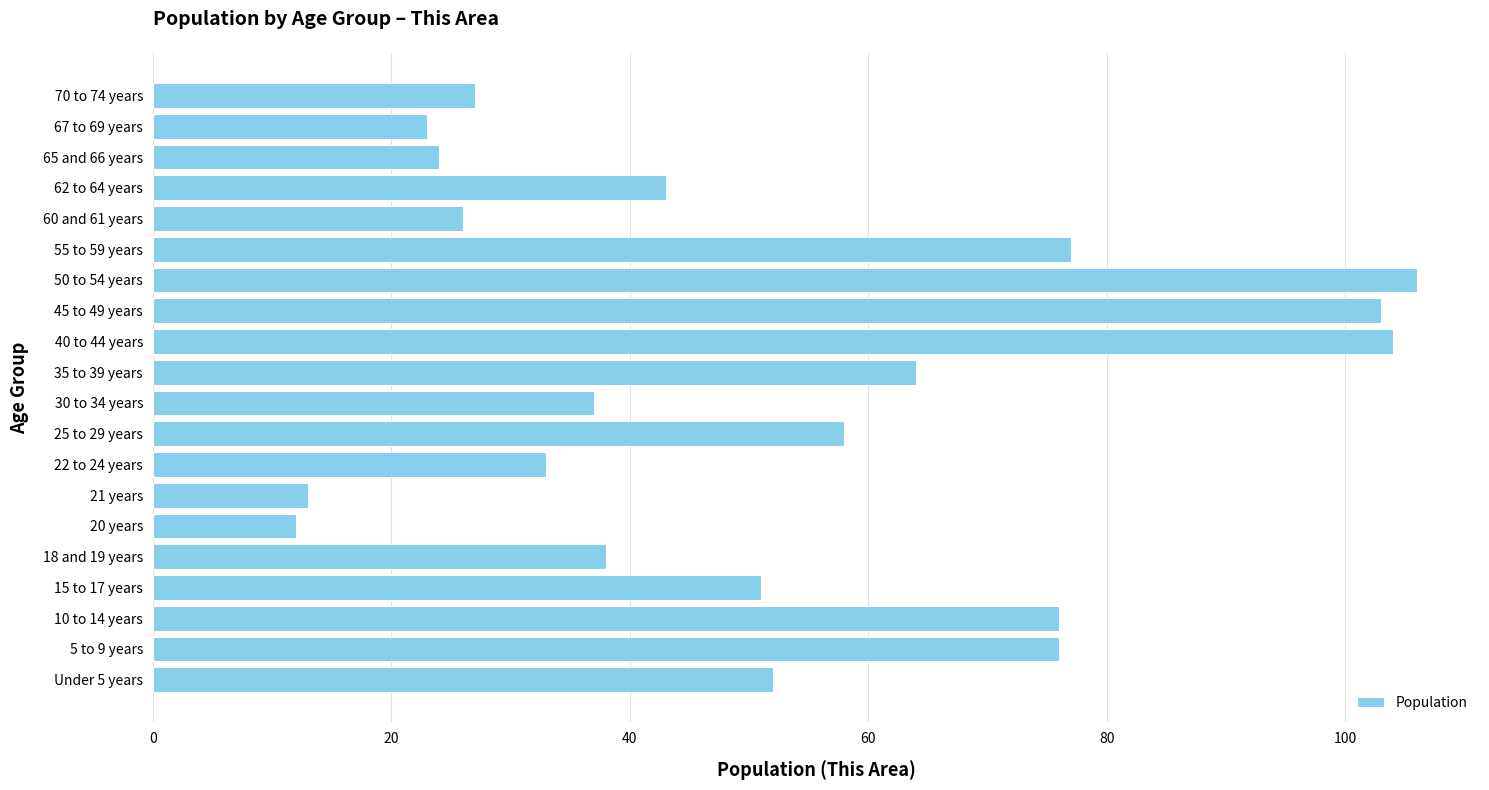

The value at 30 to 34 years is 50. True or false?

False